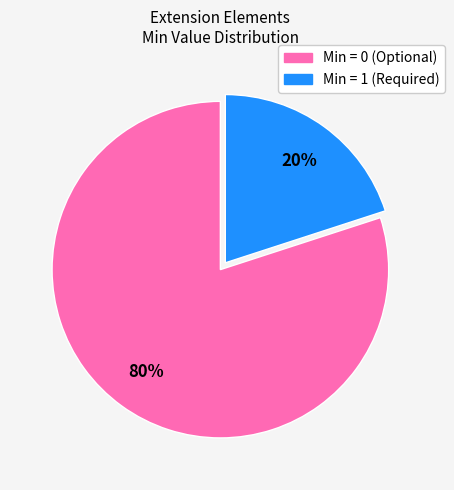

How many segments does this pie chart have?

2